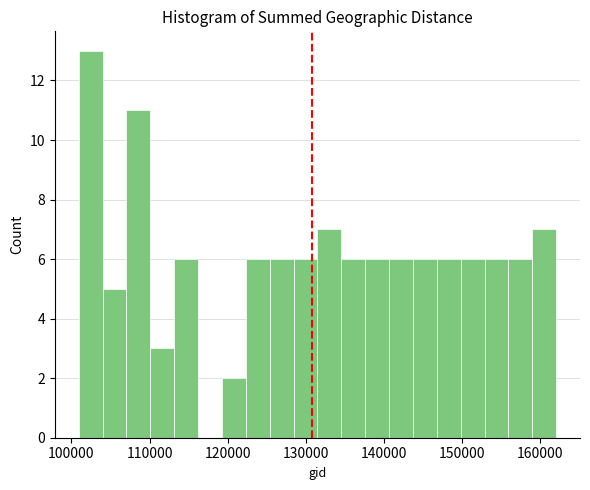

Read against the x-axis, roughly where is the centre of the tallest bar?

102000